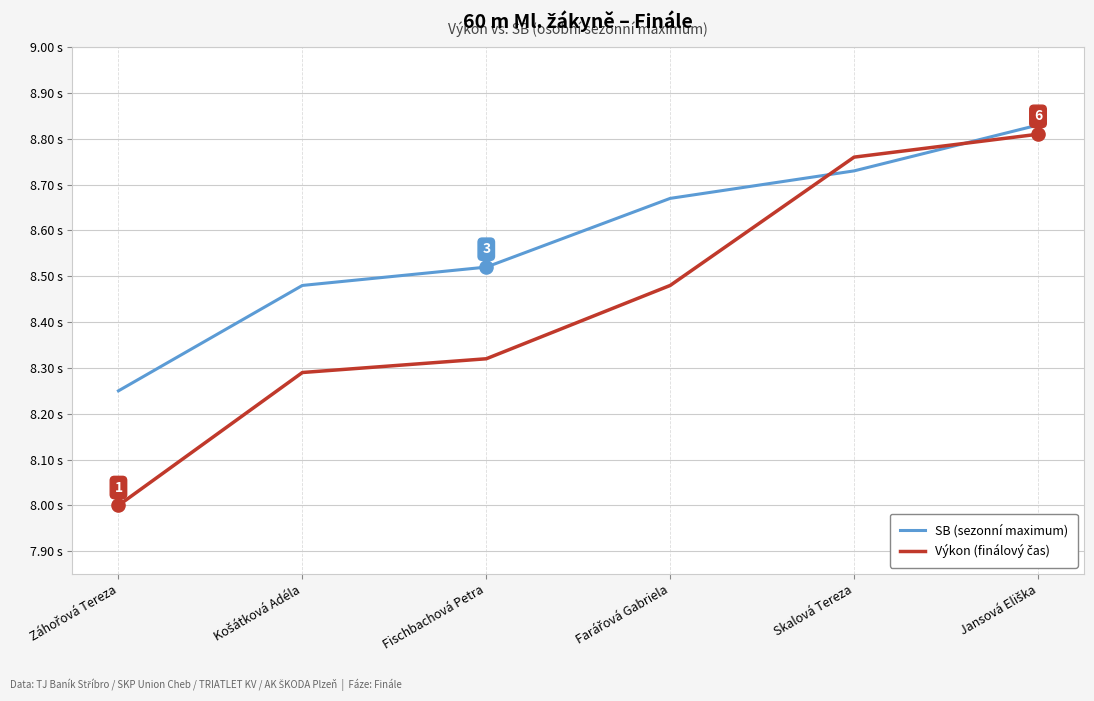

Is this an area chart (filled region under the line)?

No